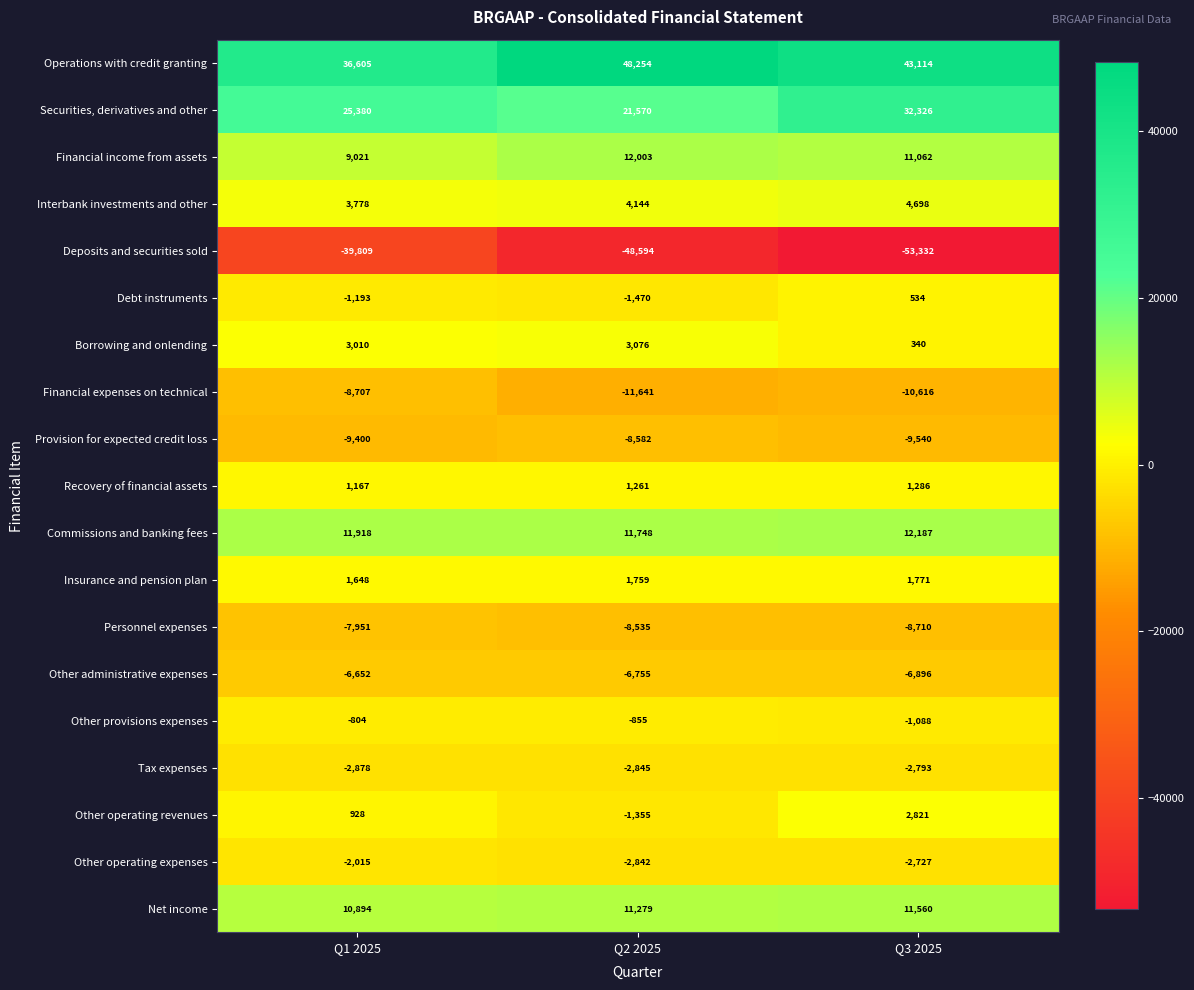

List the labels in order of Net income value, largest first.

Q3 2025, Q2 2025, Q1 2025